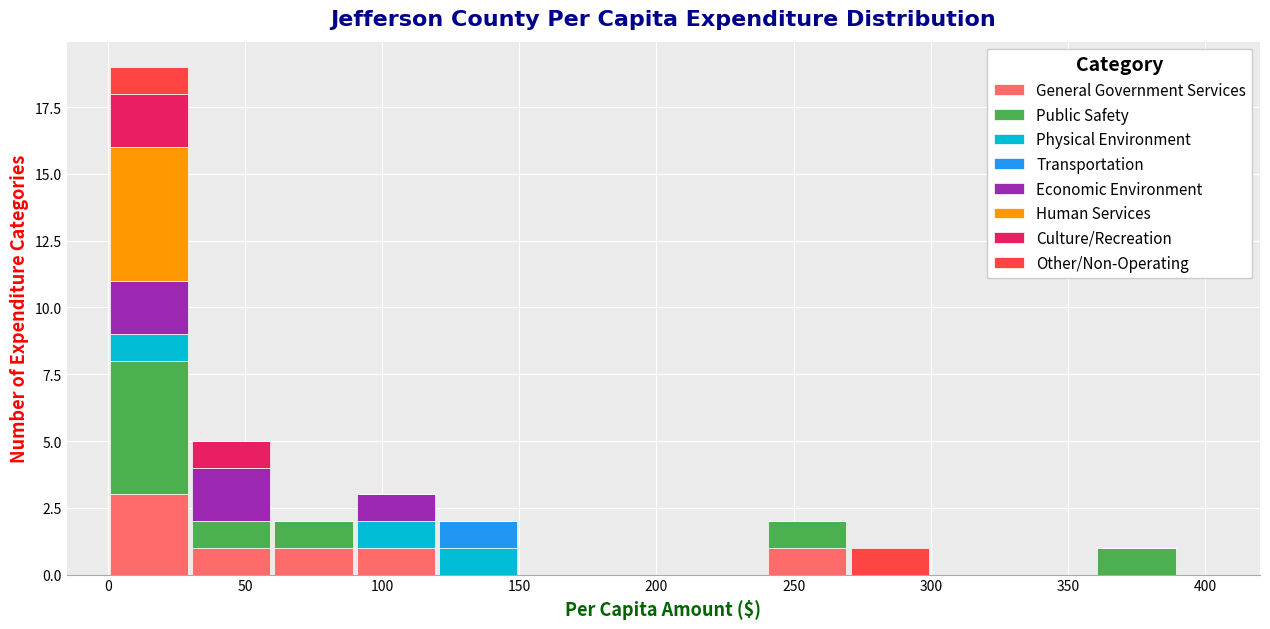

Which range on the x-axis has the tallest stacked bar (by total height)?

0 to 30